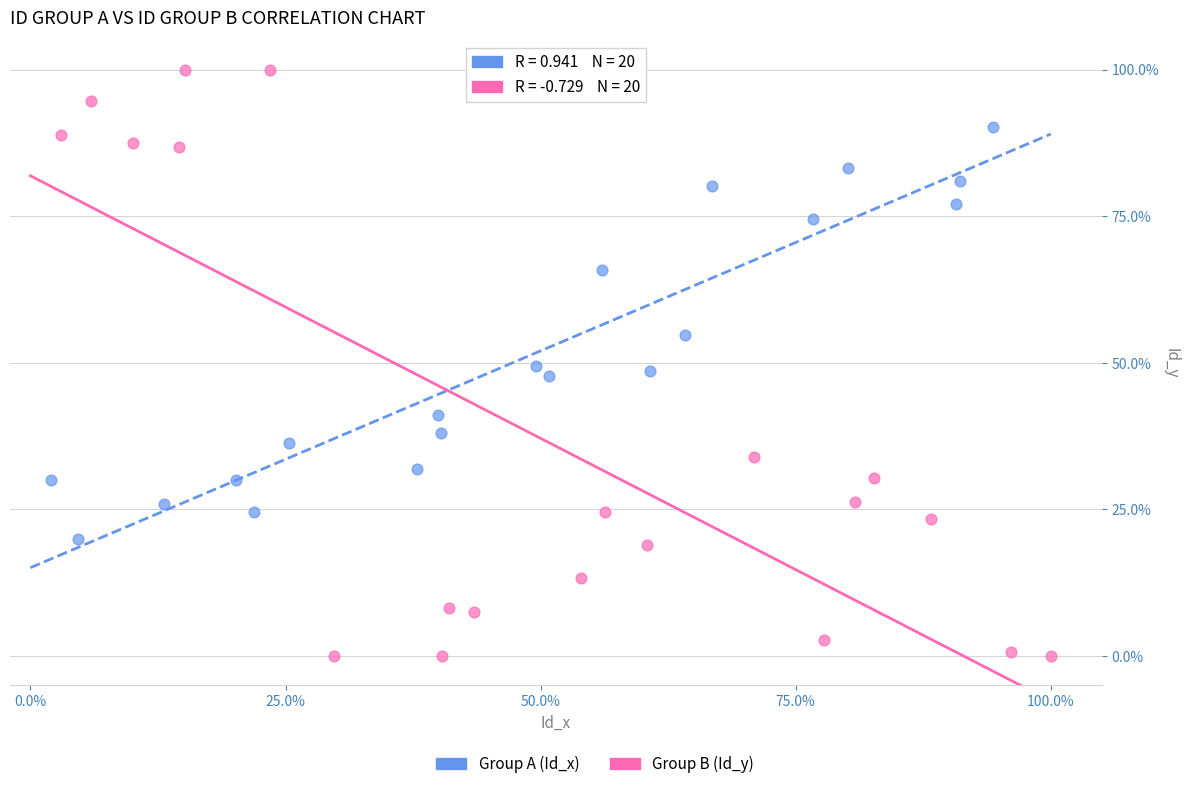

Which series has the largest Y range (max minus min)?

Group B (Id_y)